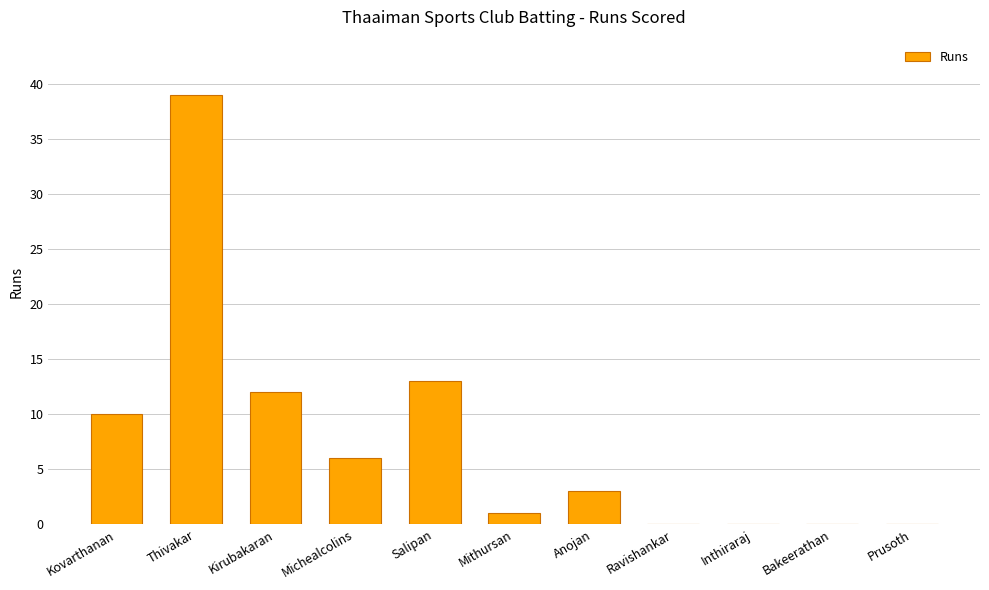

Between Bakeerathan and Mithursan, which is larger?

Mithursan